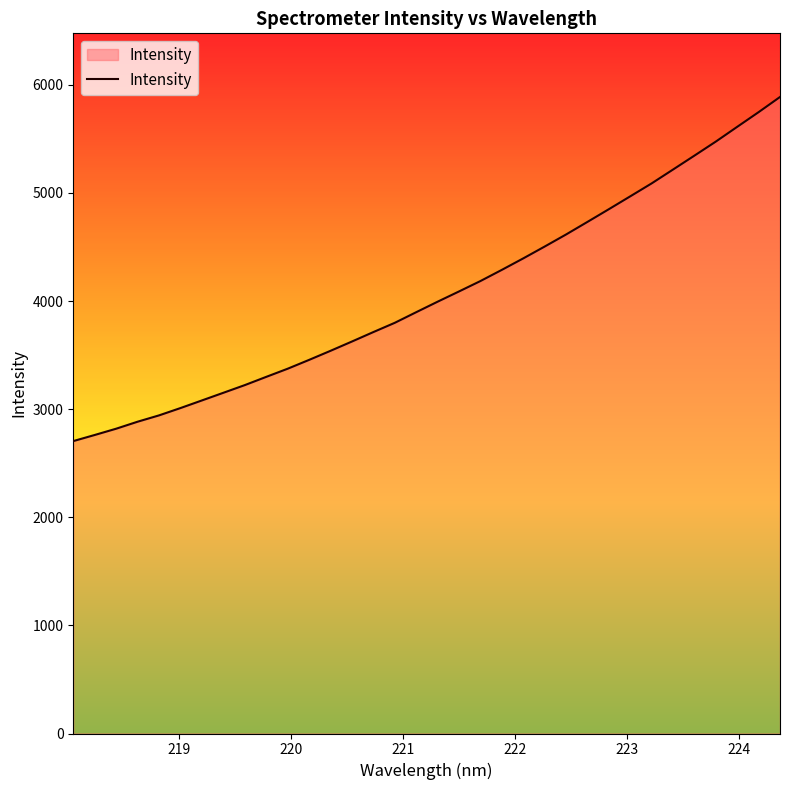

How many distinct data groups are displayed?

1